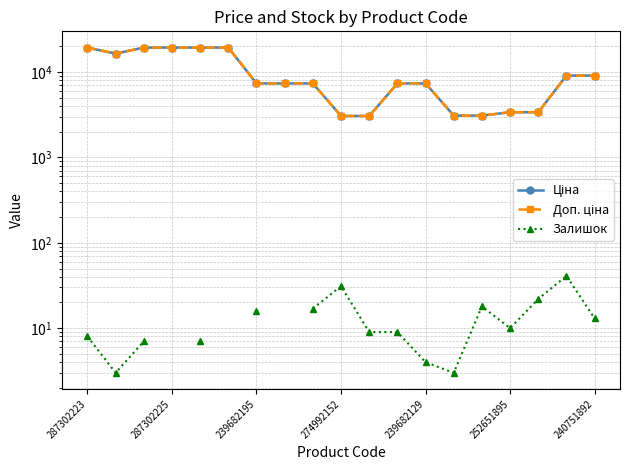

Which series has the largest total across all categories?

Доп. ціна